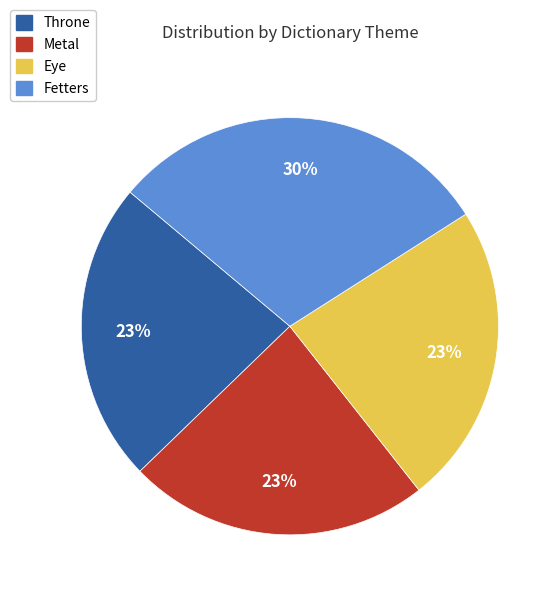

To the nearest percent, what is the difference between the largest and smallest slice percentages?

7%